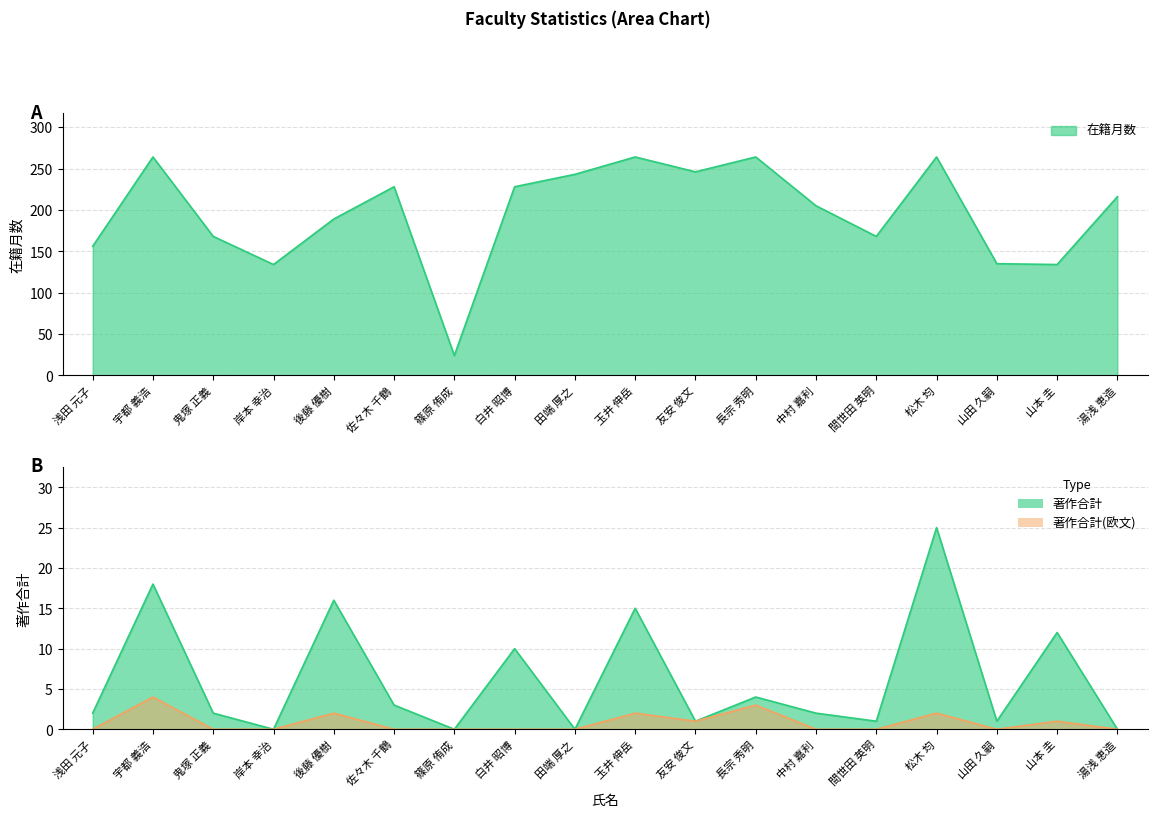

Which label corresponds to the largest value in the chart?

宇都 義浩